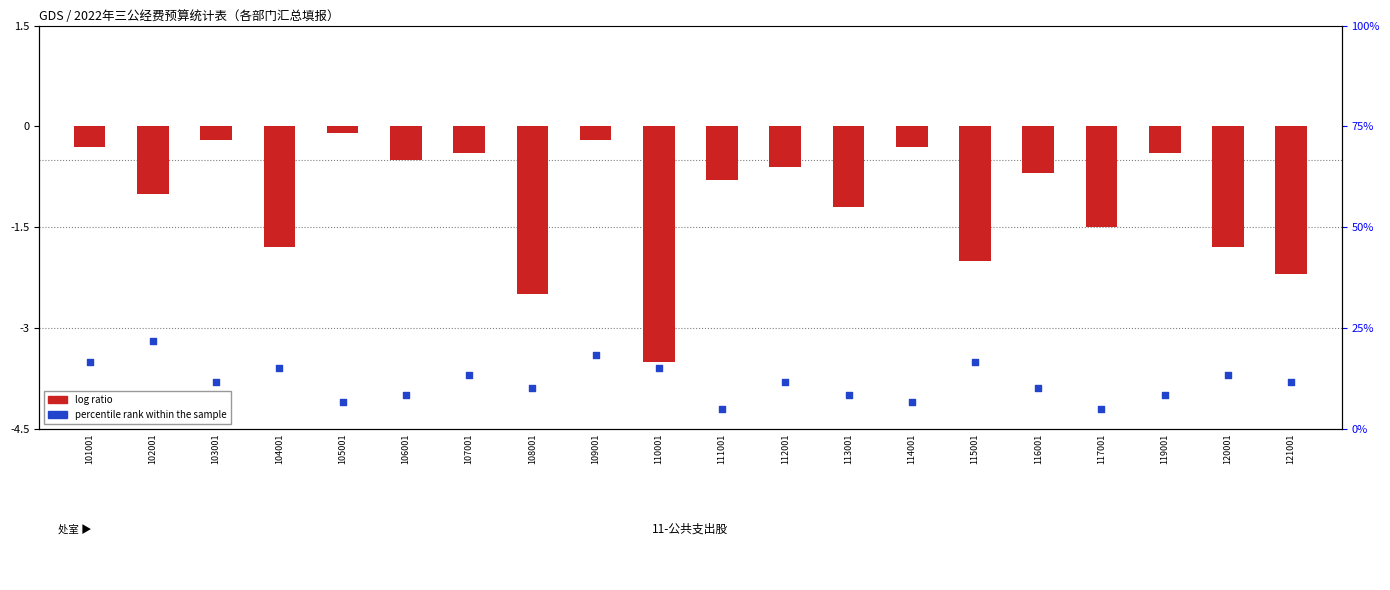

Which series has the largest Y range (max minus min)?

log ratio